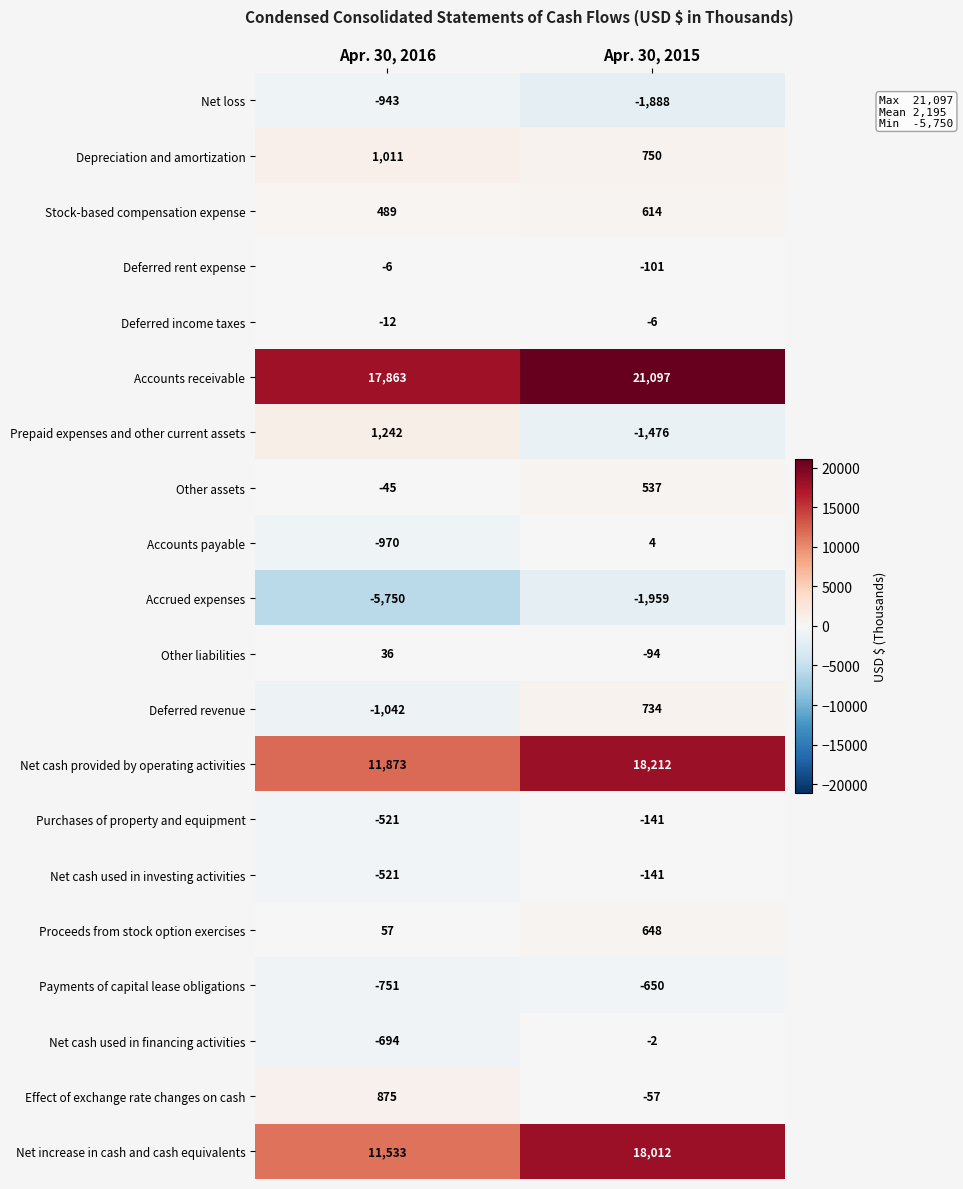

Count the number of data series in this chart.

20